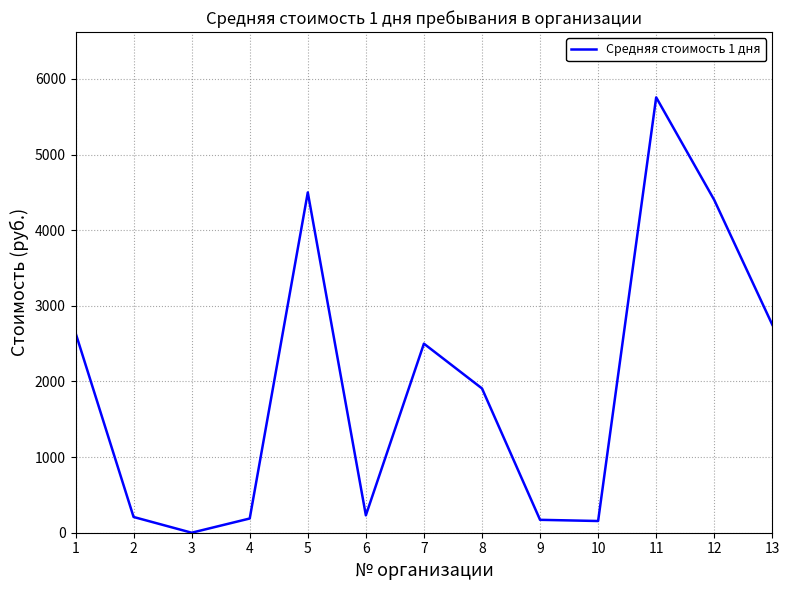

What is the difference between the values at 13 and 3?

2750.0